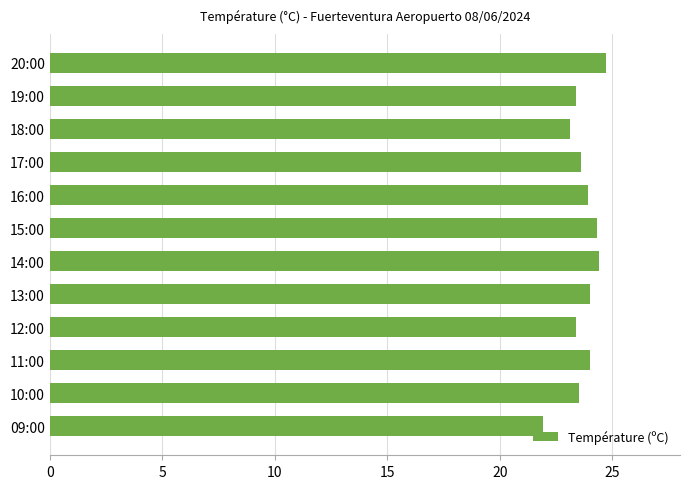

What is the maximum value shown in the chart?

24.7